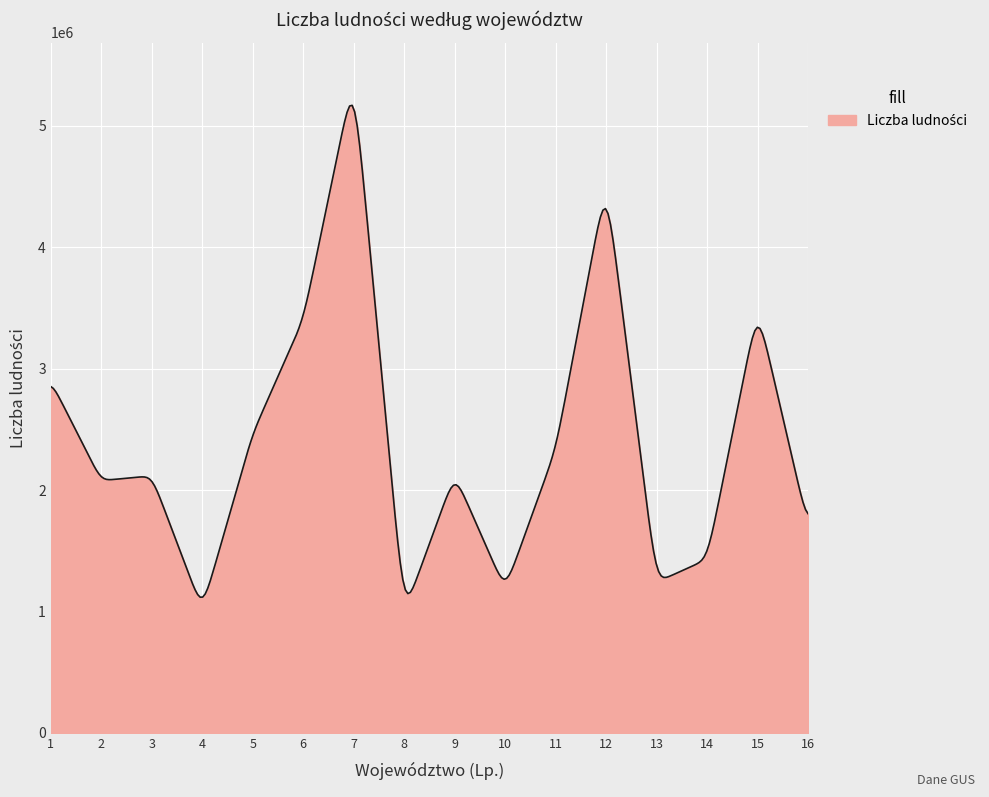

What is the greatest value displayed?

5168948.0